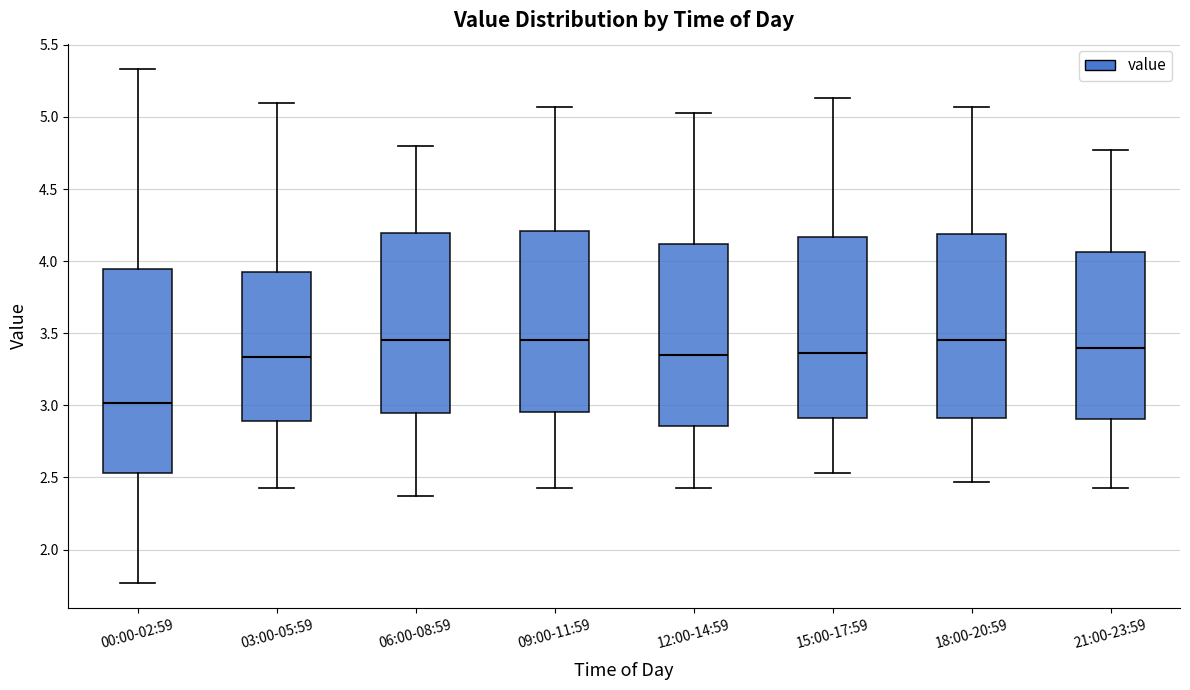

Reading left to right, read every box against the y-axis: the position of its median line, the range the box covers, and the ends of its whiskers. The values are not printed on the chart, so give them approximately, as read against the axis.

00:00-02:59: median 3.00, box 2.55 to 3.95, whiskers 1.75 to 5.35
03:00-05:59: median 3.35, box 2.90 to 3.95, whiskers 2.45 to 5.10
06:00-08:59: median 3.45, box 2.95 to 4.20, whiskers 2.35 to 4.80
09:00-11:59: median 3.45, box 2.95 to 4.20, whiskers 2.45 to 5.05
12:00-14:59: median 3.35, box 2.85 to 4.10, whiskers 2.45 to 5.05
15:00-17:59: median 3.35, box 2.90 to 4.15, whiskers 2.55 to 5.15
18:00-20:59: median 3.45, box 2.90 to 4.20, whiskers 2.45 to 5.05
21:00-23:59: median 3.40, box 2.90 to 4.05, whiskers 2.45 to 4.75